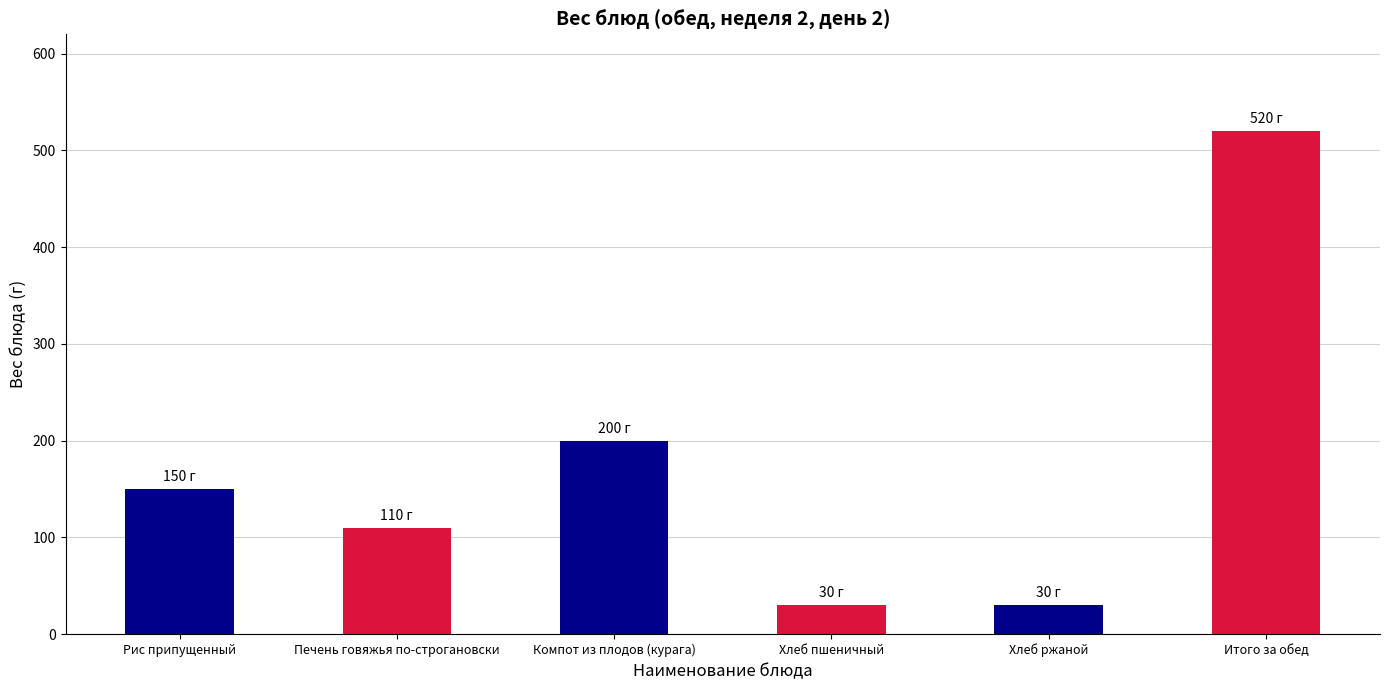

What is the label of the 6th bar from the left?

Итого за обед